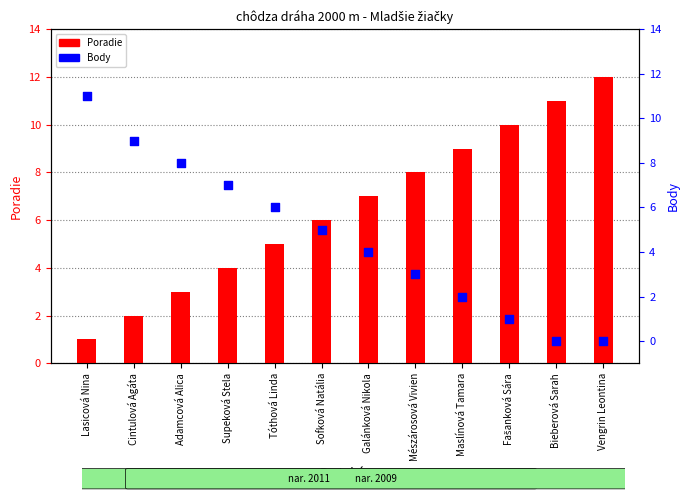

At which category is the sum across all series the highest?

Lasicová Nina